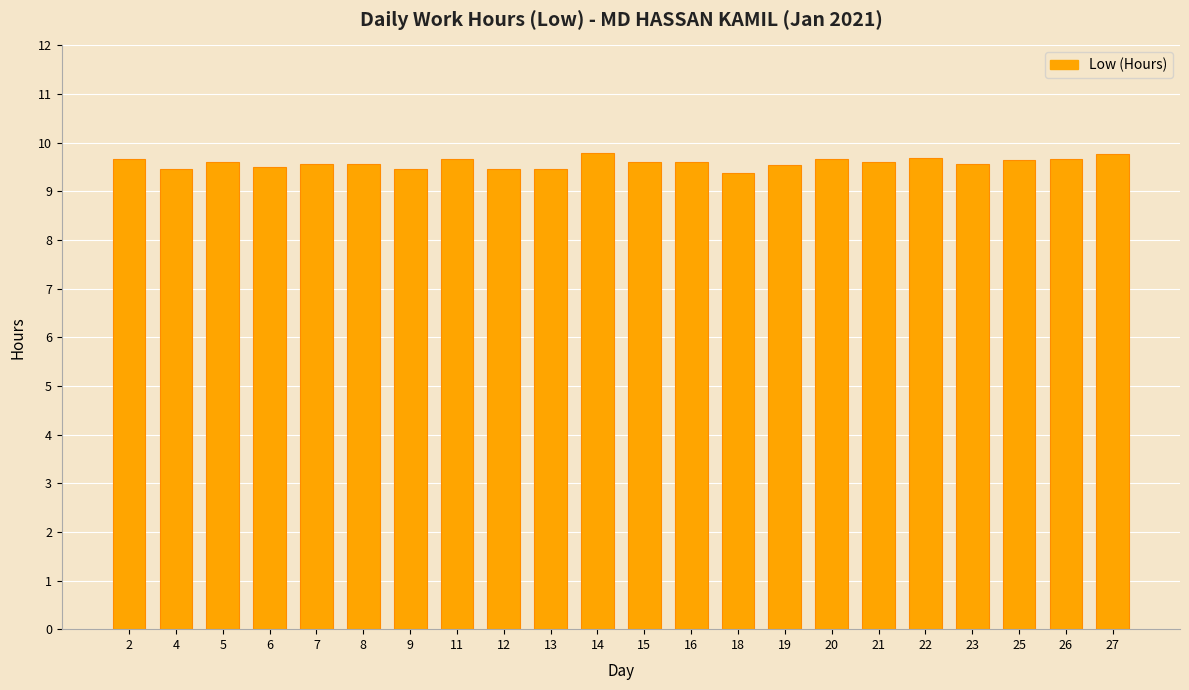

What is the maximum value shown in the chart?

9.8